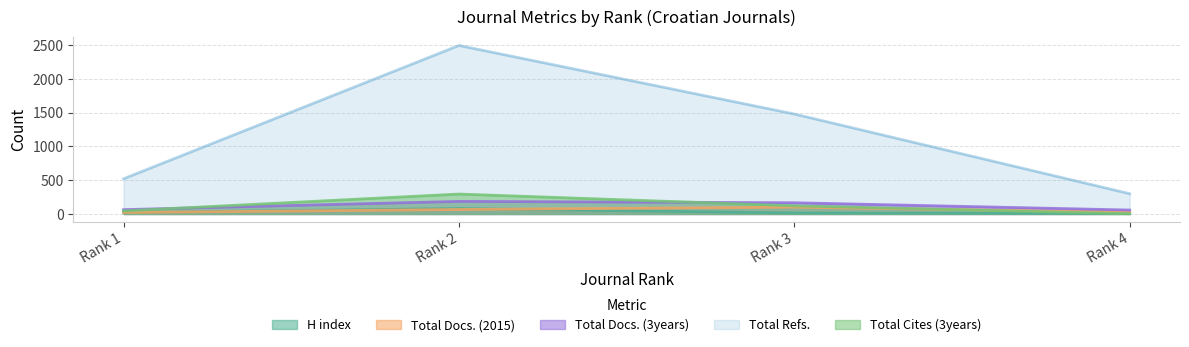

What is the value of the H index point at the 1st from the left?

19